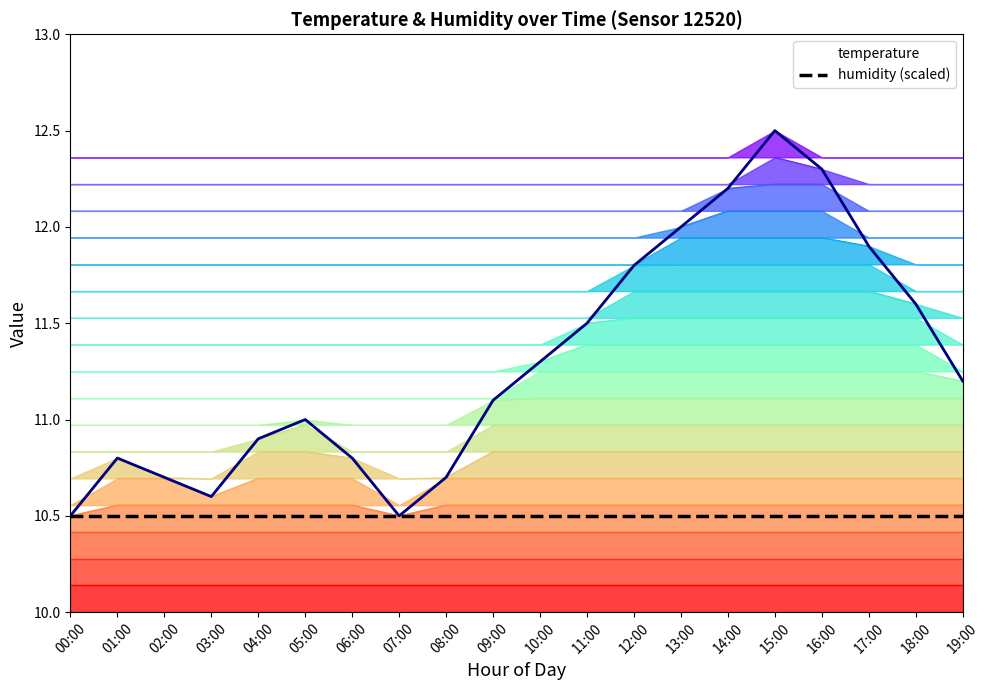

List the labels in order of value, largest first.

15:00, 16:00, 14:00, 13:00, 17:00, 12:00, 18:00, 11:00, 10:00, 19:00, 09:00, 05:00, 04:00, 01:00, 06:00, 02:00, 08:00, 03:00, 00:00, 07:00